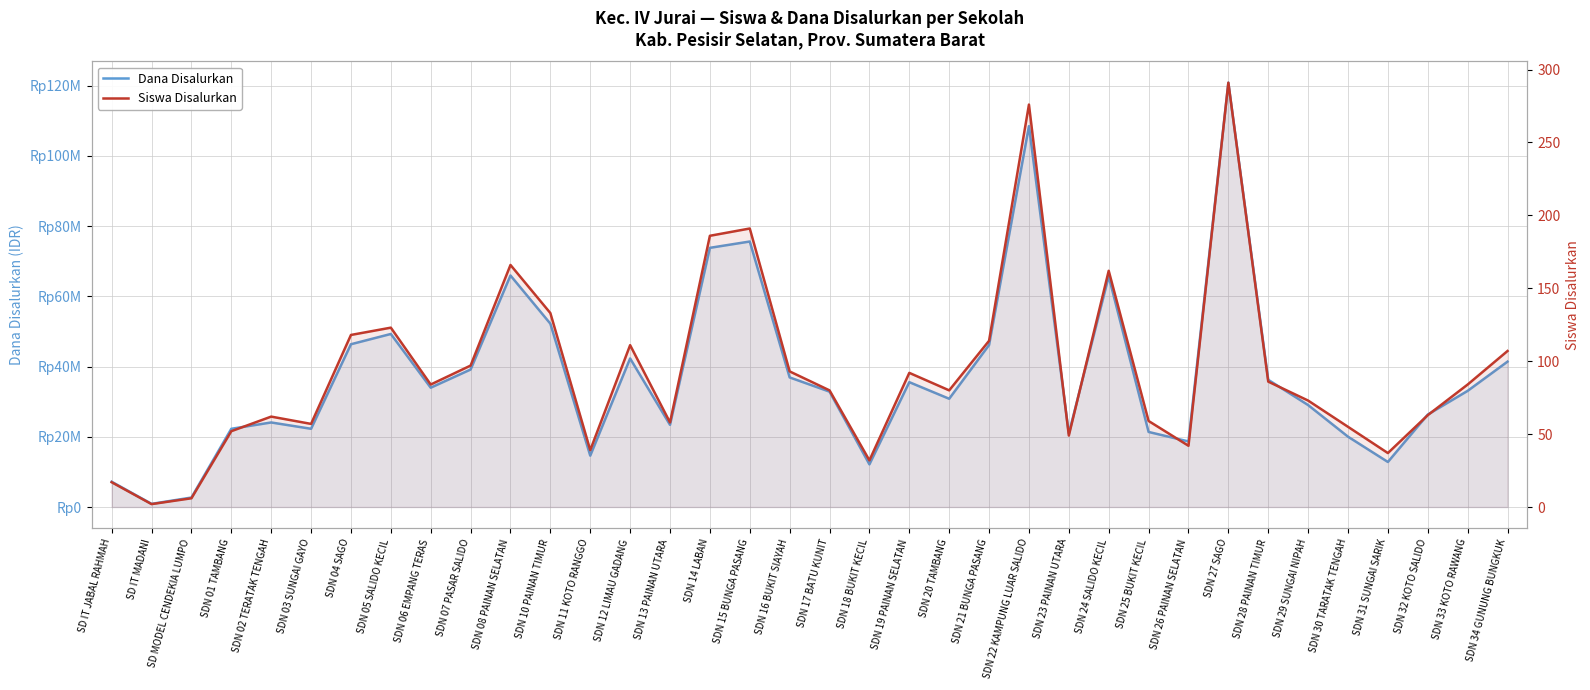

At how many categories does at least one series exceed 7613225?

33